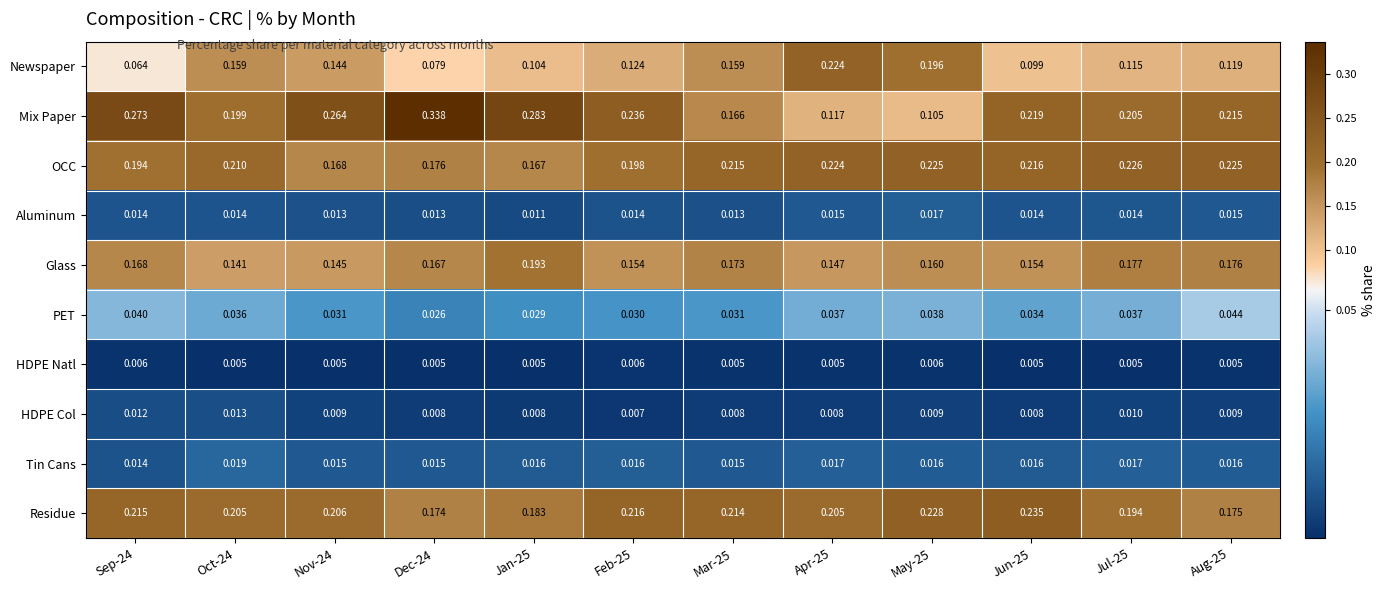

What is the total value across all series at Dec-24?

1.0